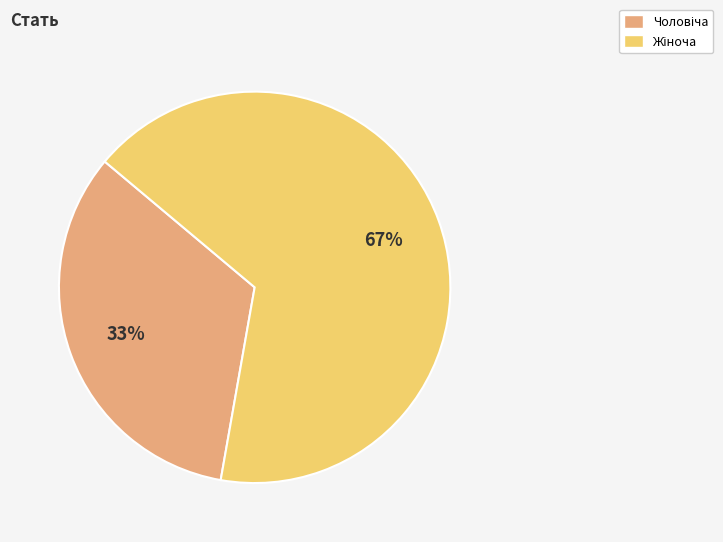

Is there a majority slice in this chart?

Yes